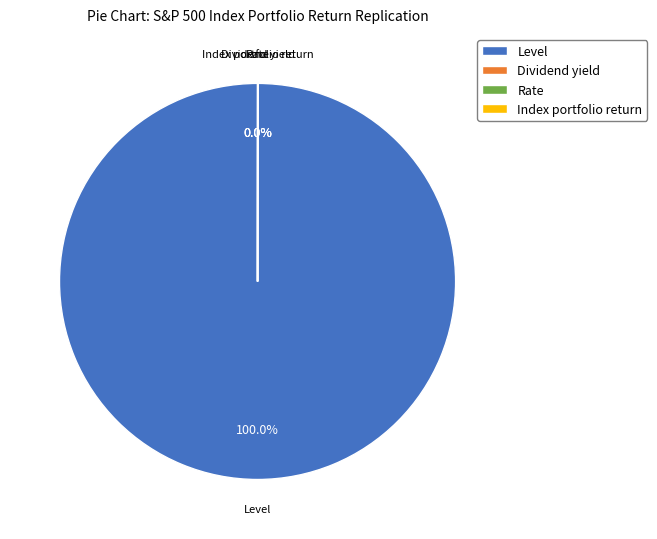

To the nearest percent, what is the average slice percentage?

25%